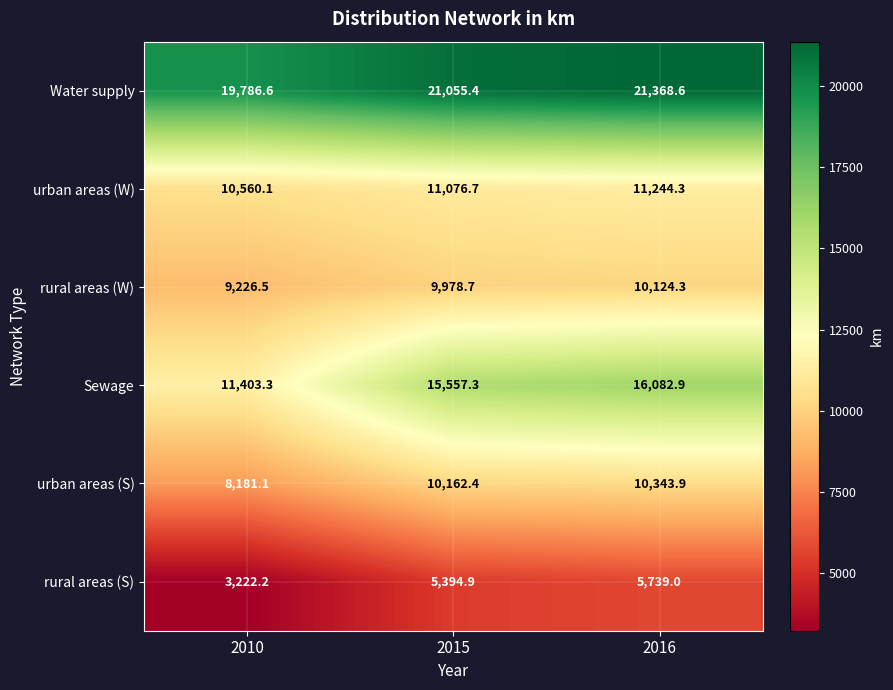

What is the difference between the urban areas (S) values at 2010 and 2015?

1981.3